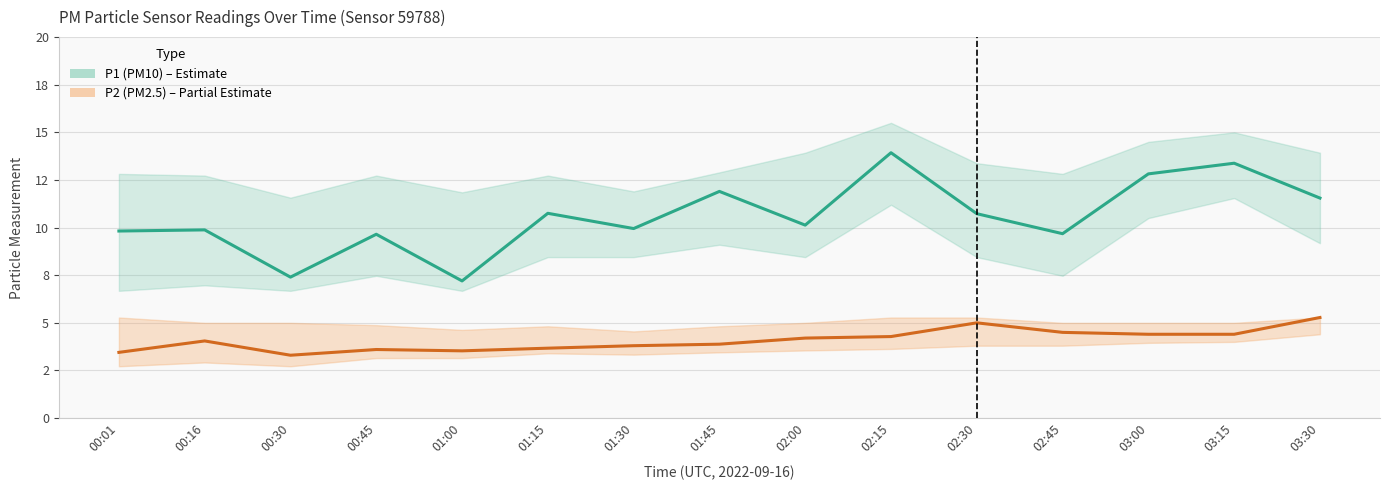

What is the difference between the maximum and minimum values in the P1 centre series?

6.7